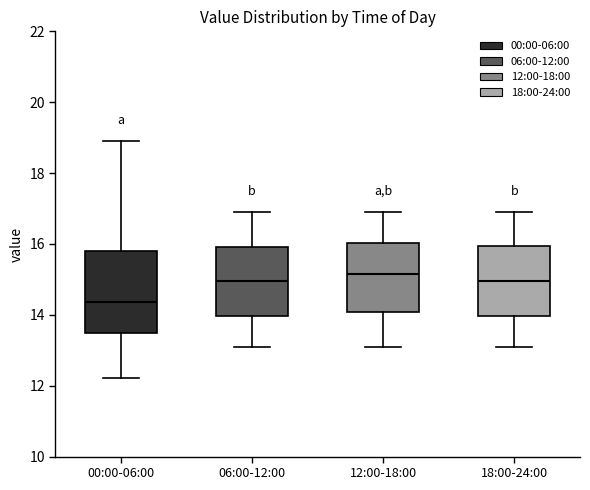

Where does the lower whisker of the box for 12:00-18:00 end on the y-axis? The values are not printed on the chart, so give them approximately, as read against the axis.

13.2